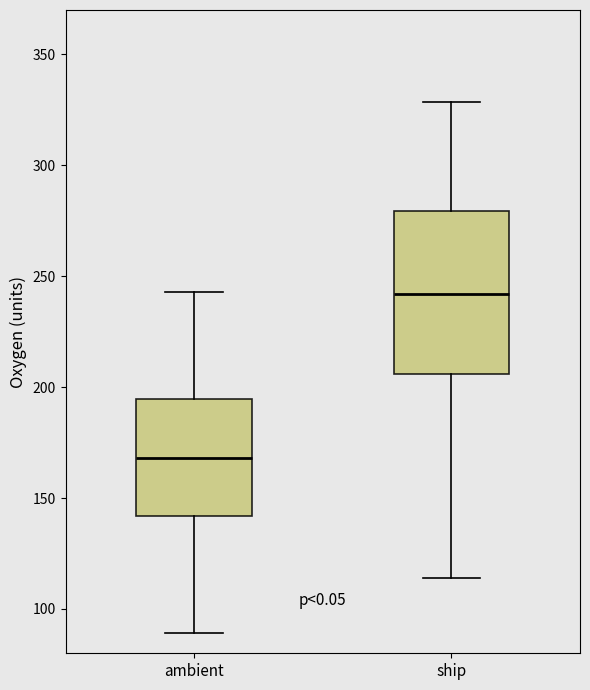

Which box has the lowest median line?

ambient